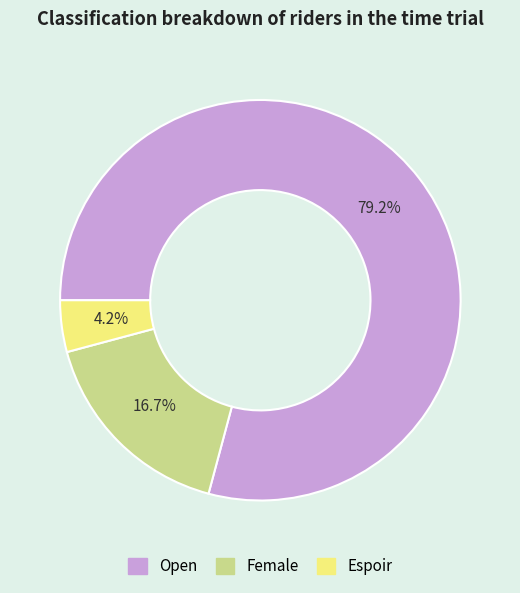

How much of the chart is everything except Espoir?

95.8%